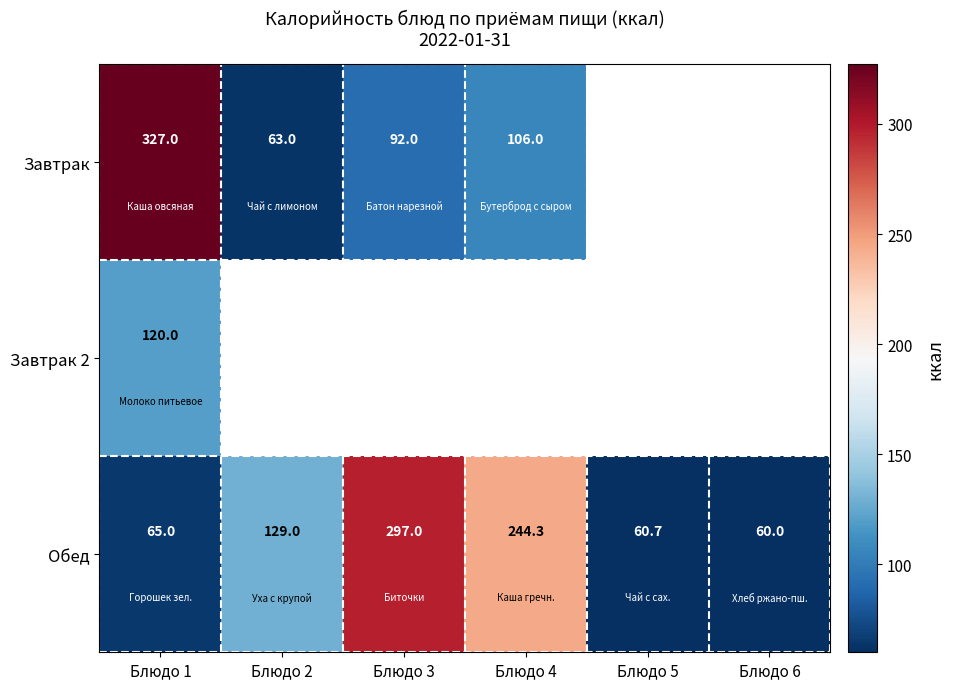

What is the minimum value for Обед?

60.0